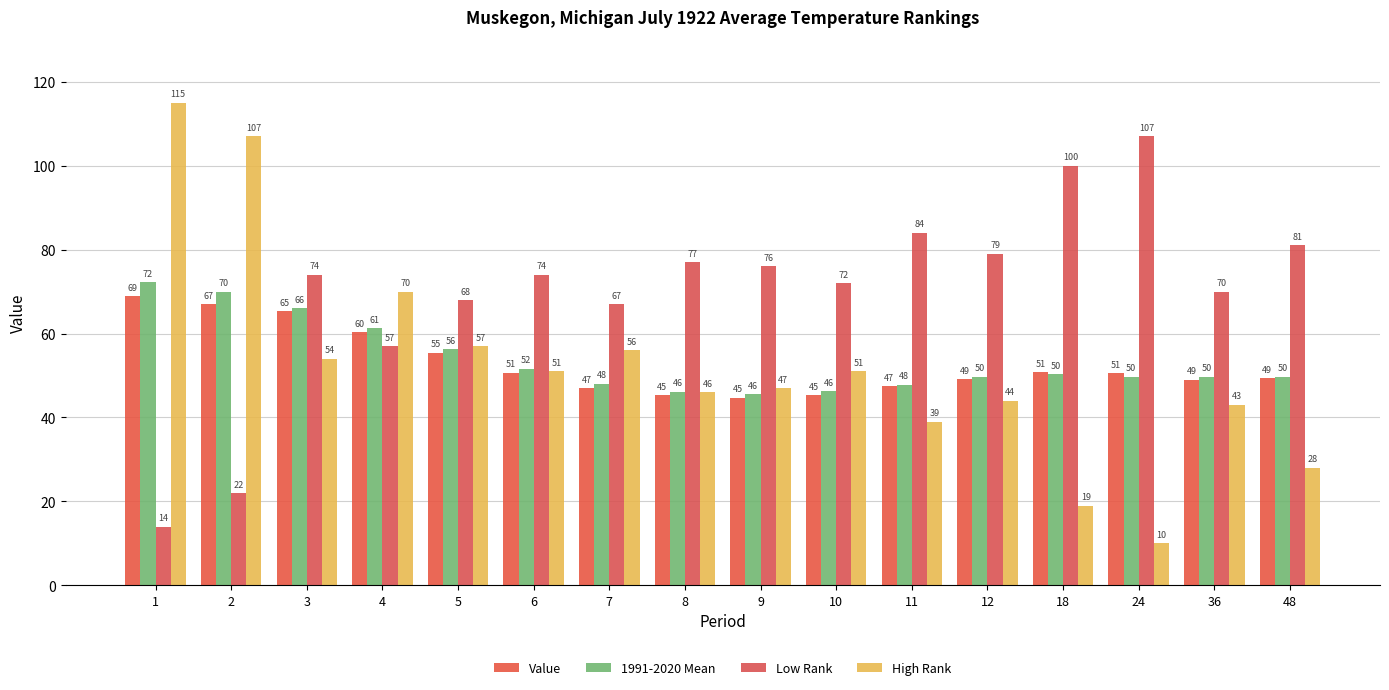

Which series has the largest total across all categories?

Low Rank